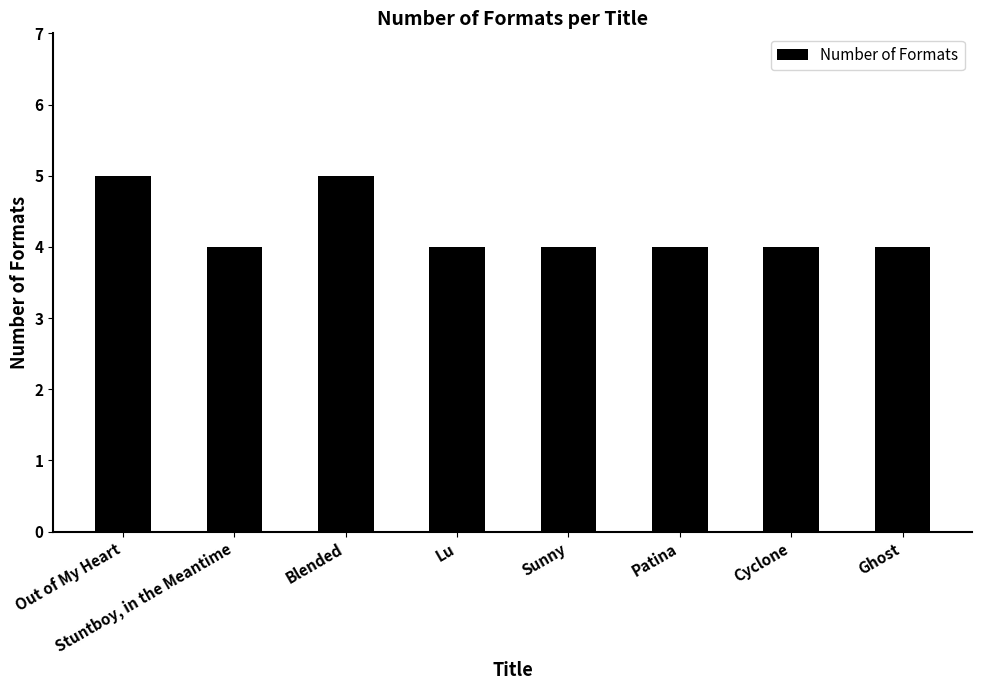

What is the sum of all values?

34